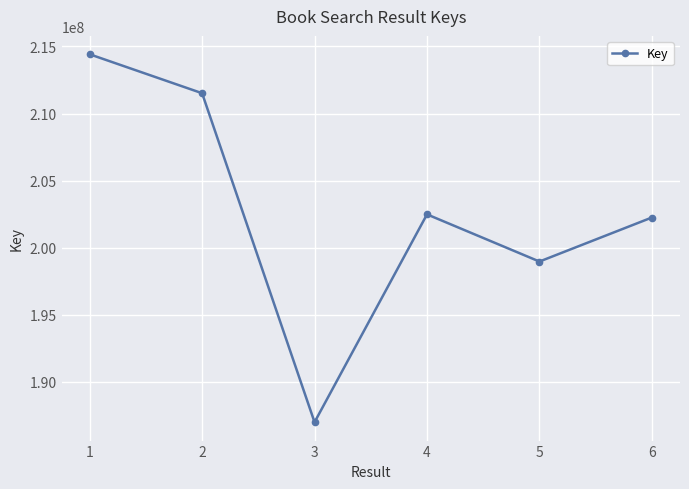

At which label does the data first exceed 202476022?

1